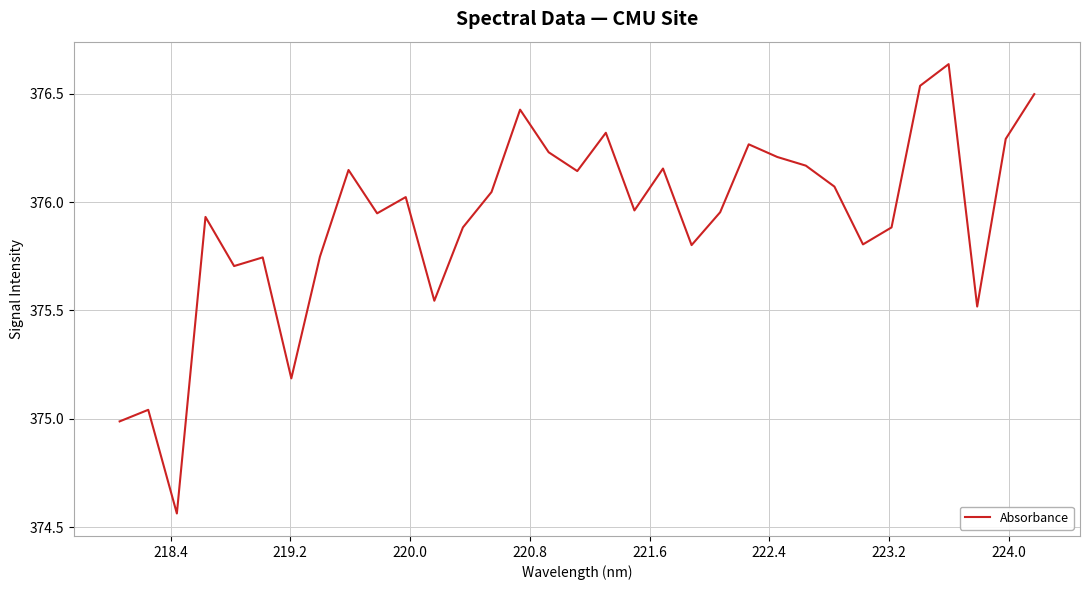

Count the number of categories in the chart.

33